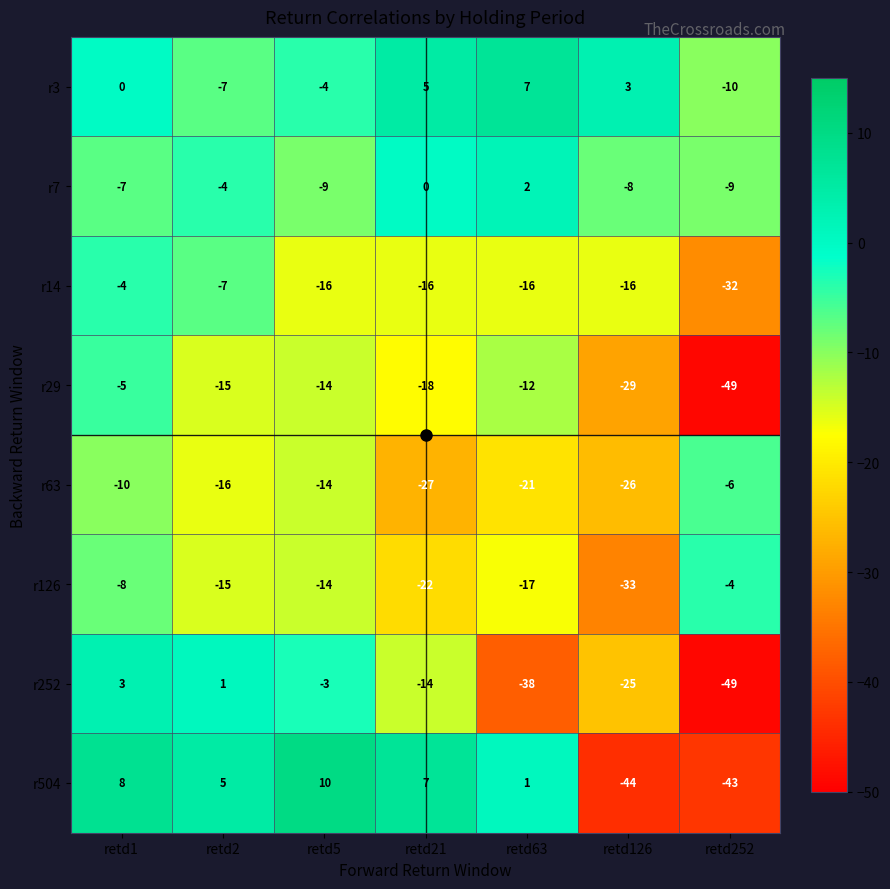

Which category has the lowest value across all series?

retd252